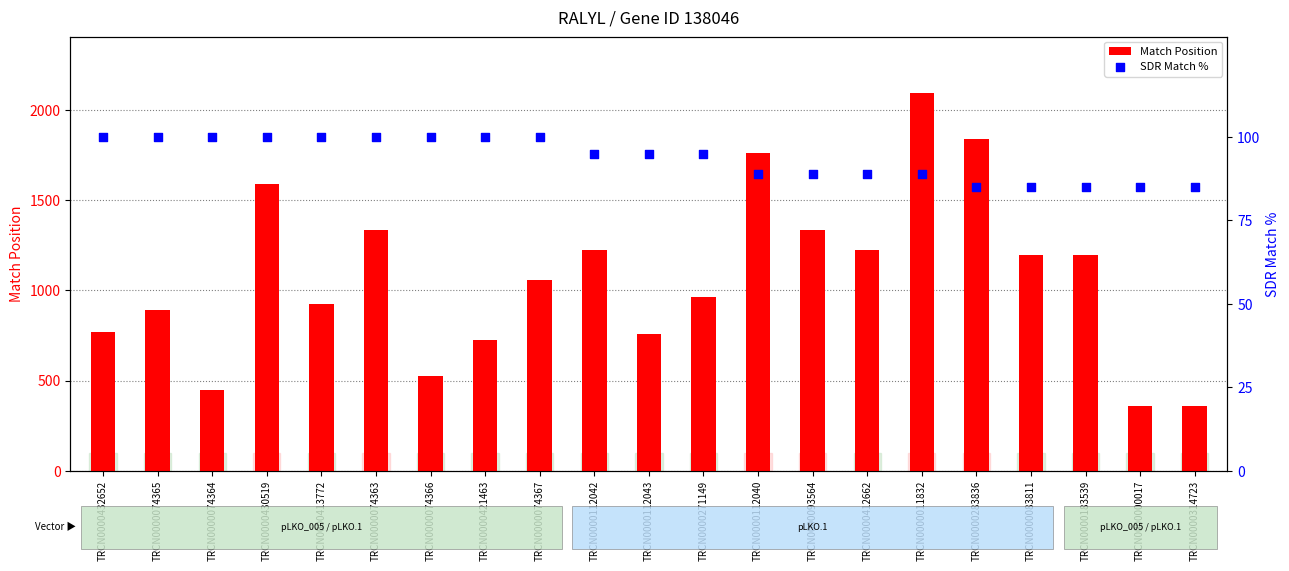

Which series reaches the maximum Y coordinate?

Match Position